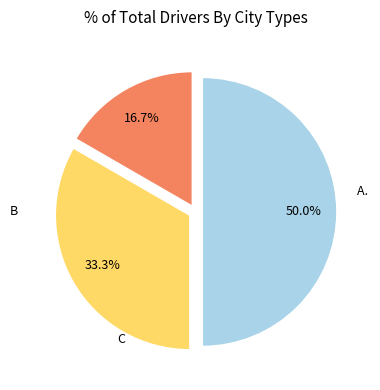

How many slices are in this pie chart?

3